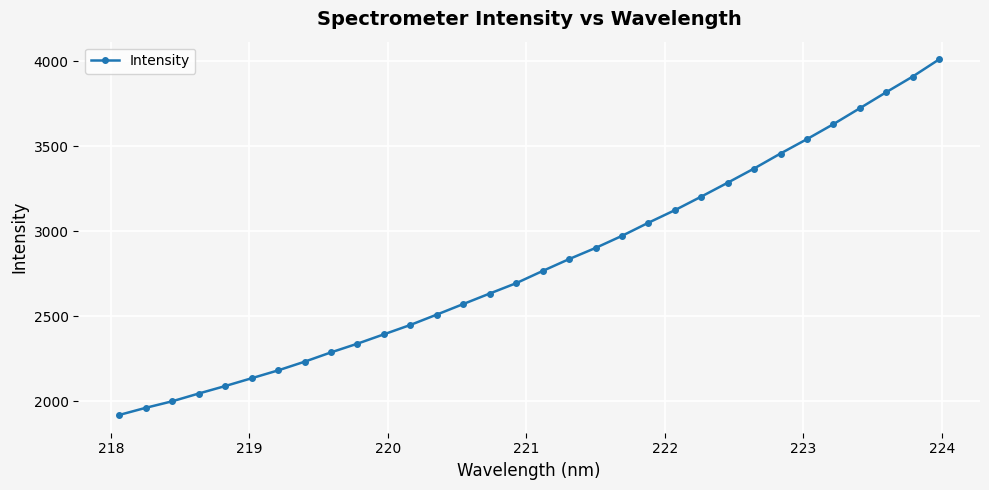

What is the average value?

2813.5